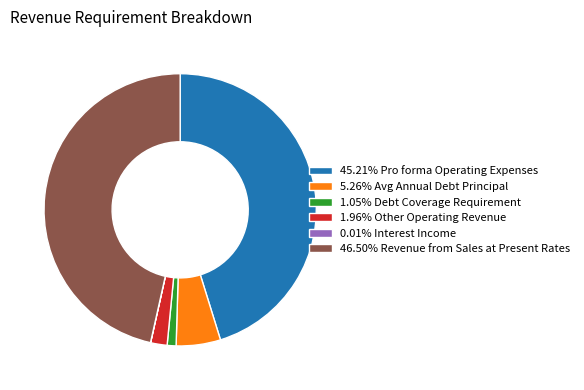

Approximately how many times larger is the value at 46.50% Revenue from Sales at Present Rates compared to 1.05% Debt Coverage Requirement?

44.2